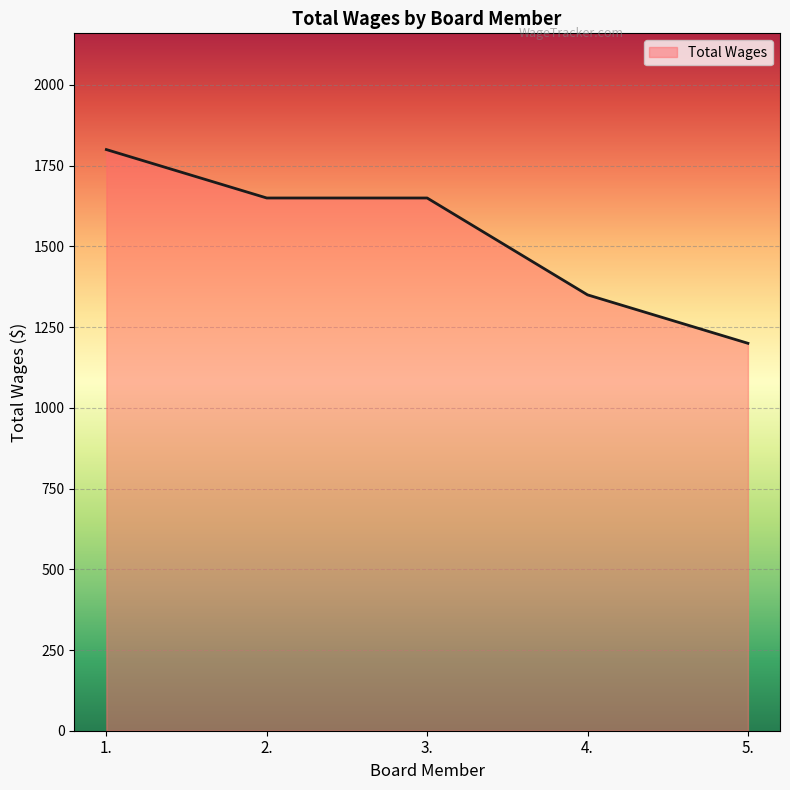

How many distinct data groups are displayed?

1